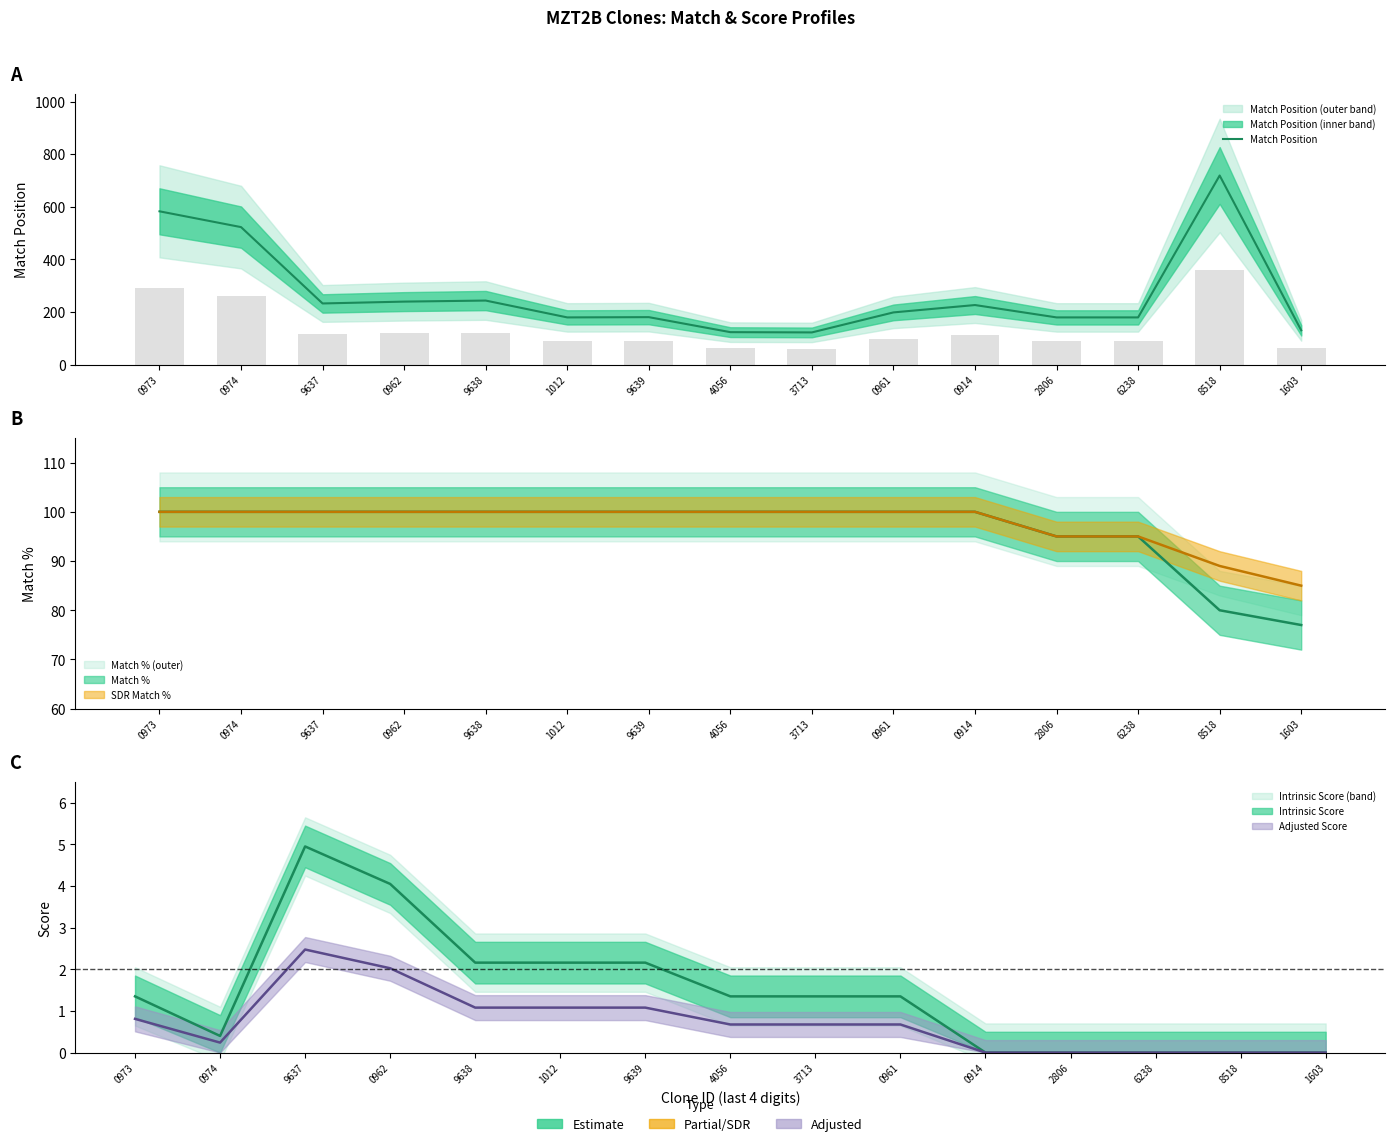

True or false: the data shows 131 at 1603.

True